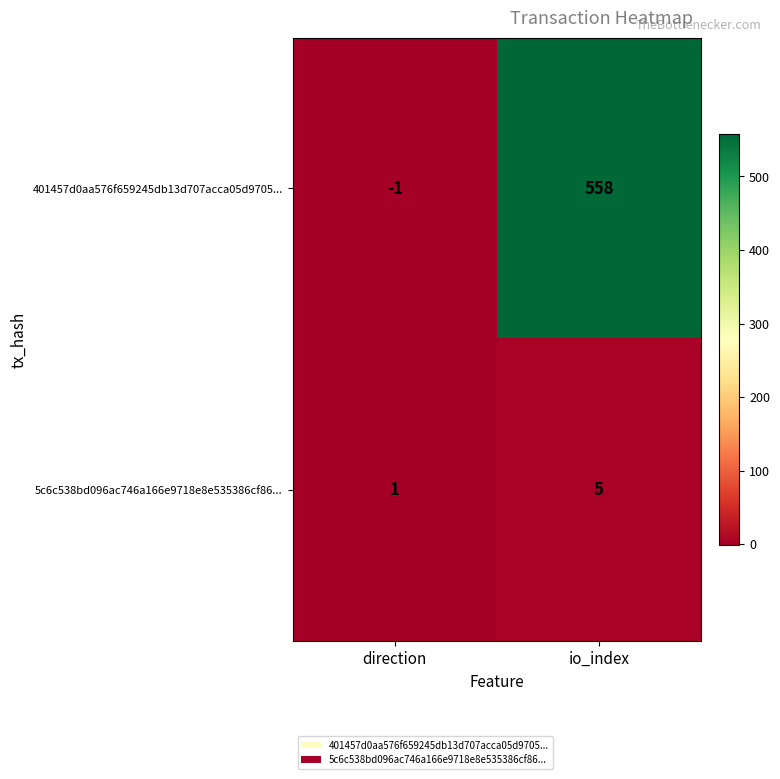

What is the maximum value shown in the chart?

558